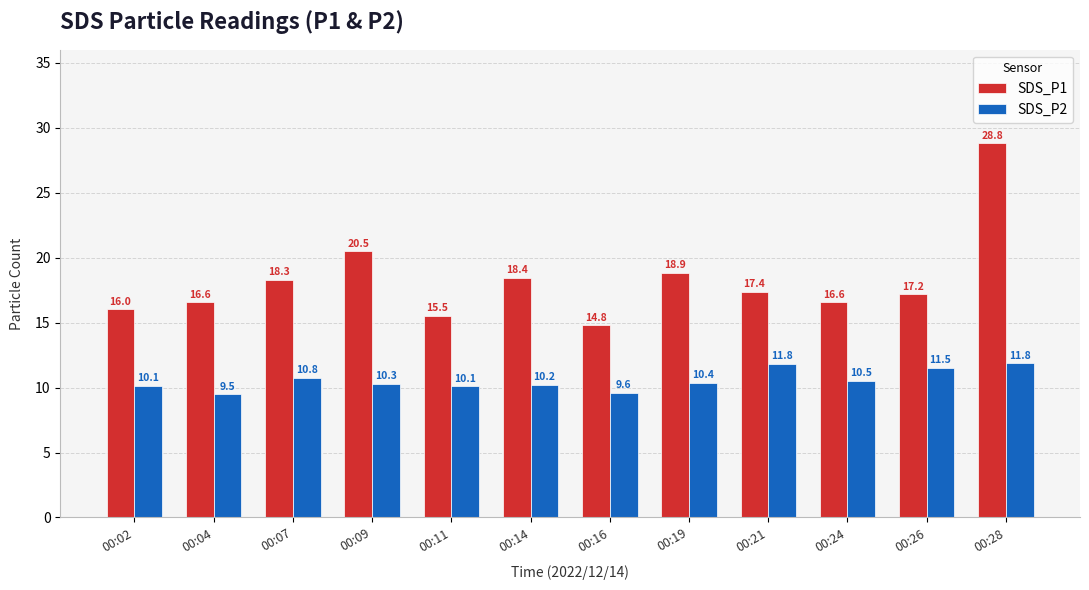

Does the chart contain stacked bars?

No